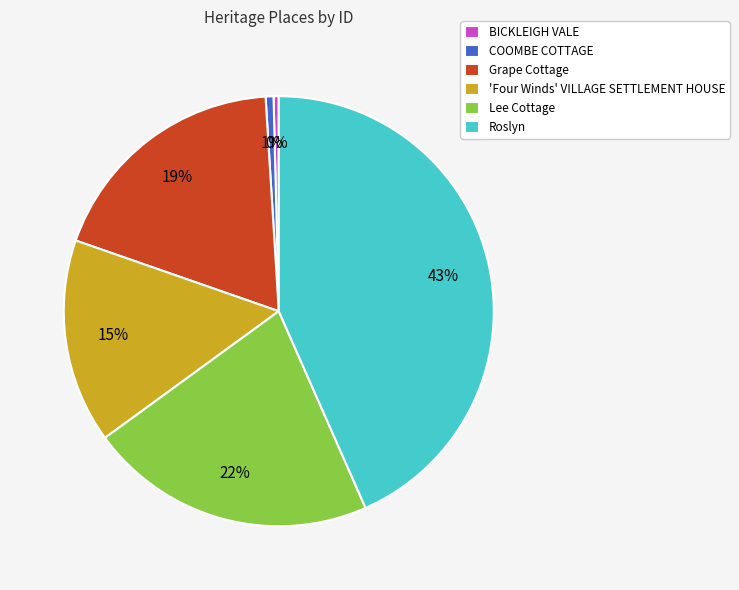

Which category has the biggest portion of the pie?

Roslyn